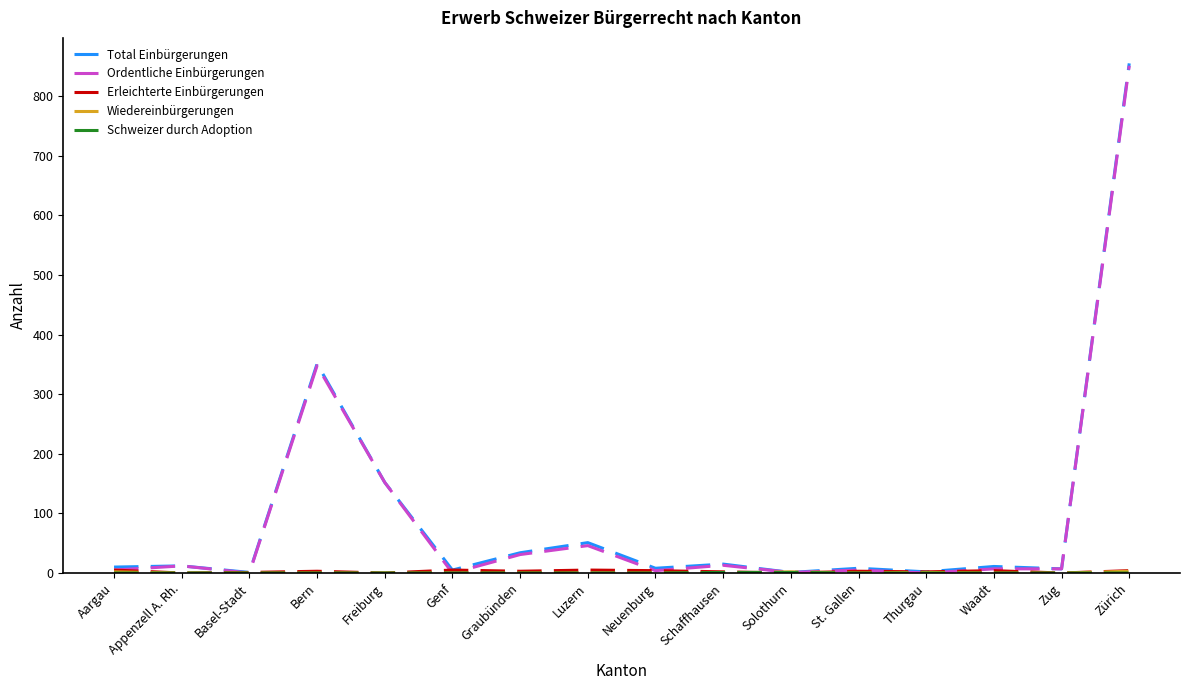

Which category has the highest value across all series?

Zürich